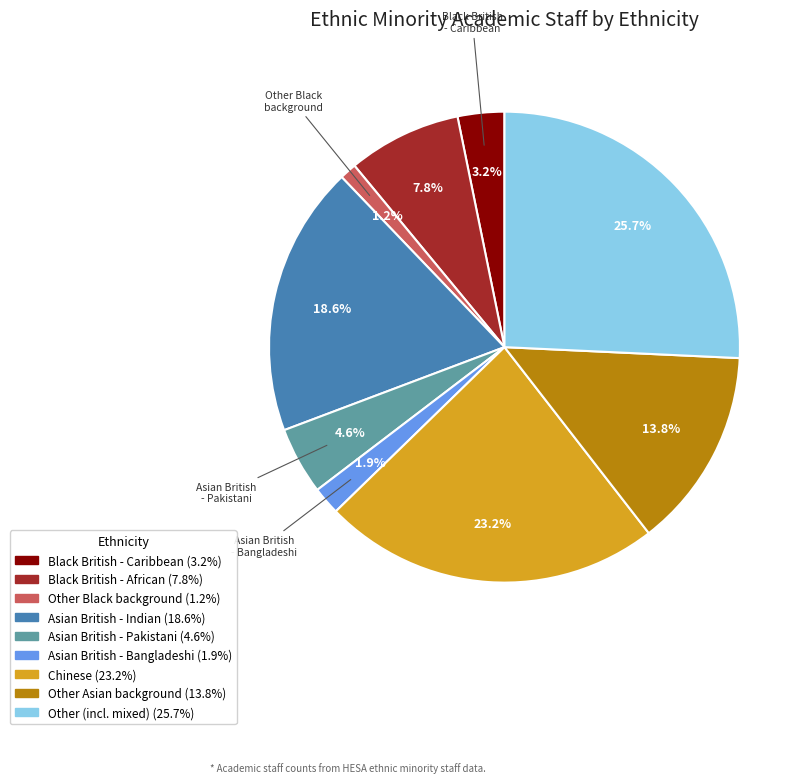

How many segments does this pie chart have?

9